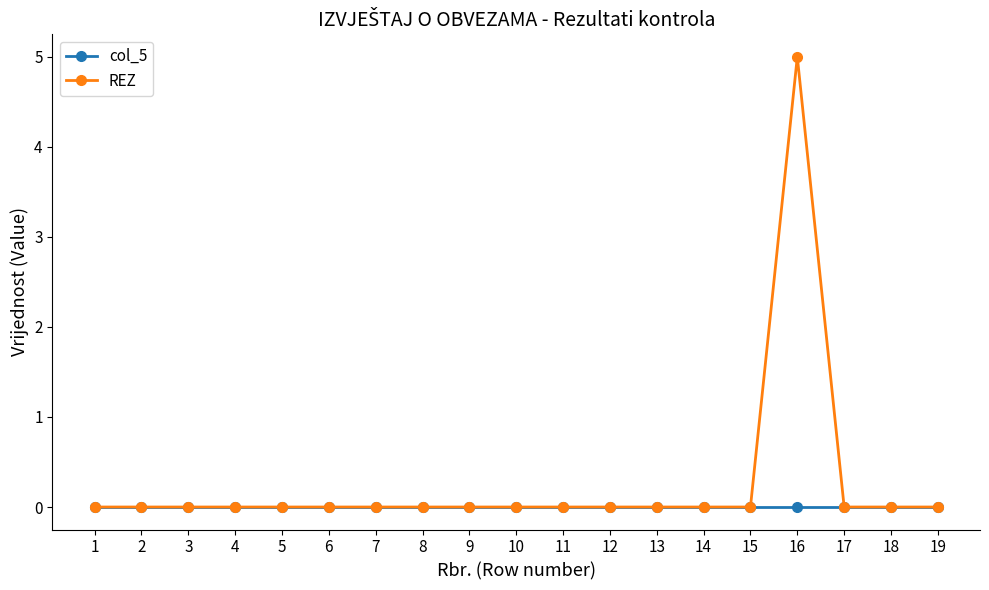

The value of REZ at 10 is 0. True or false?

True